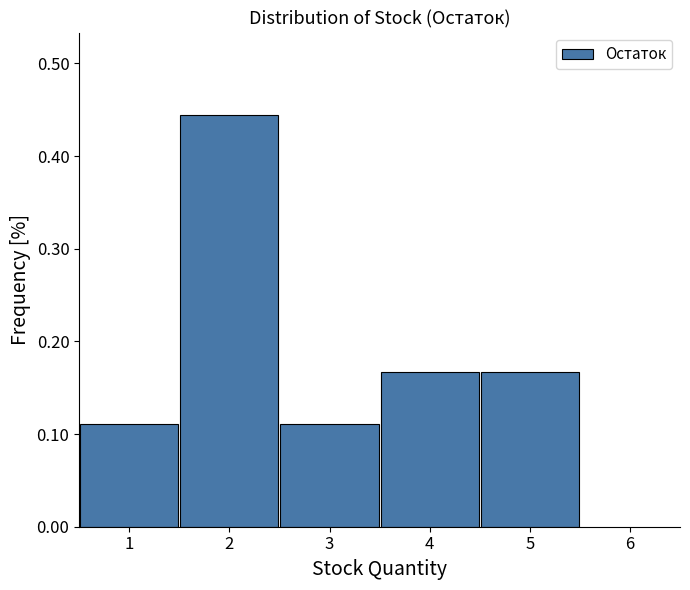

Reading left to right, transcribe this chart: for each bar, give the range it covers on the x-axis and its height. The values are not printed on the chart, so give them approximately, as read against the axis.

0.5 to 1.5: 0.11
1.5 to 2.5: 0.44
2.5 to 3.5: 0.11
3.5 to 4.5: 0.17
4.5 to 5.5: 0.17